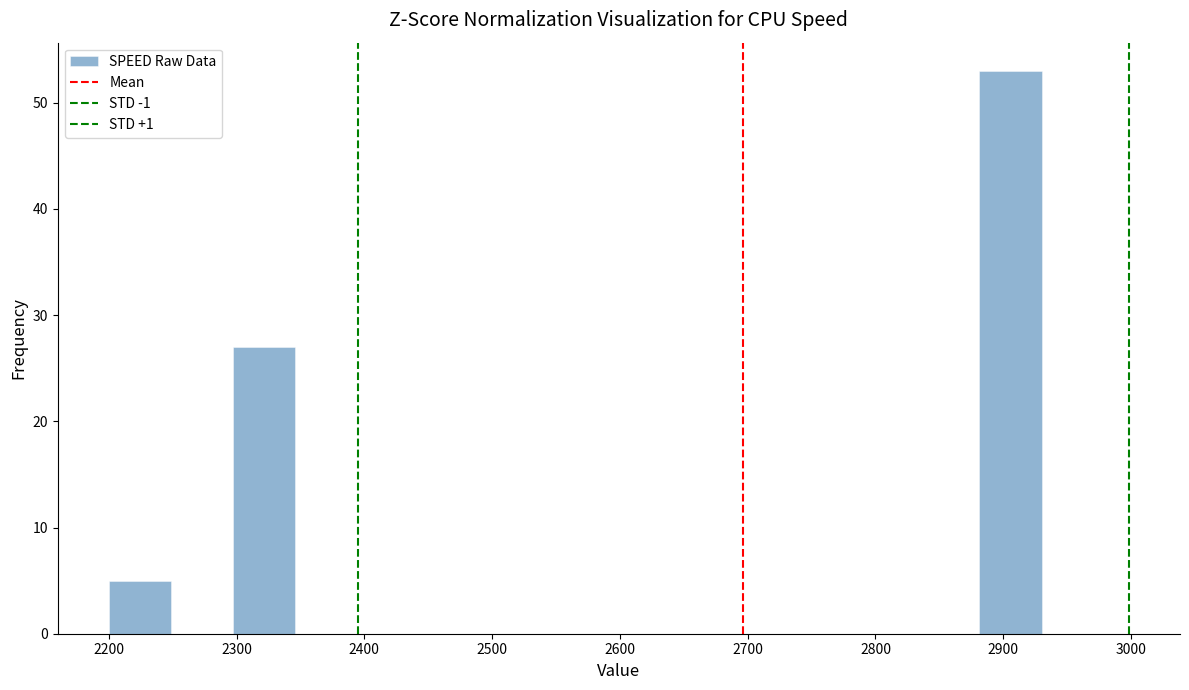

Reading left to right, list every bar in this chart as the range it spans on the x-axis followed by its height. Neither the bar edges nor the heights are printed on the chart, so give them approximately, as read against the axes.

2200 to 2250: 5
2250 to 2300: 0
2300 to 2350: 27
2350 to 2390: 0
2390 to 2440: 0
2440 to 2490: 0
2490 to 2540: 0
2540 to 2590: 0
2590 to 2640: 0
2640 to 2690: 0
2690 to 2740: 0
2740 to 2780: 0
2780 to 2830: 0
2830 to 2880: 0
2880 to 2930: 53